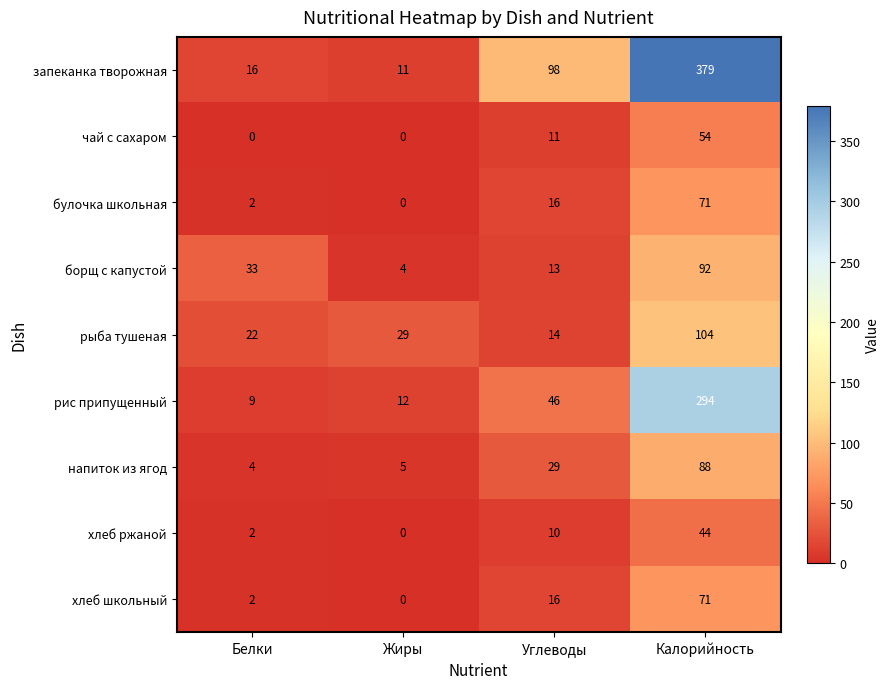

The value of хлеб ржаной at Жиры is 0. True or false?

True